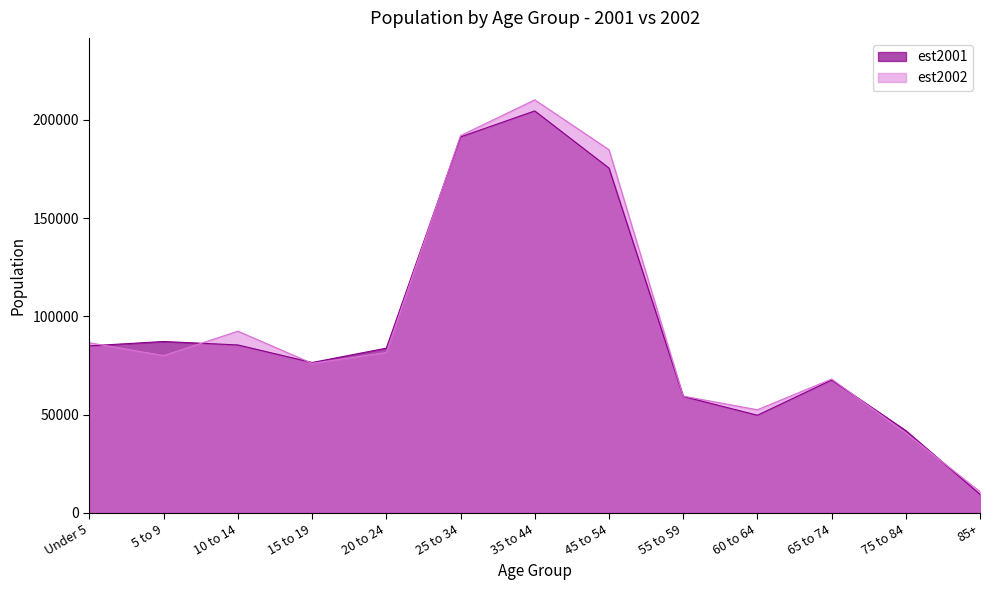

Reading left to right, what are all the values shown in this chart?

est2001: 84972	87190	85425	76482	83802	191344	204557	175469	59239	49653	67562	41835	9375
est2002: 86529	80001	92428	76068	81558	191981	210203	184816	59397	52445	68067	40629	10741